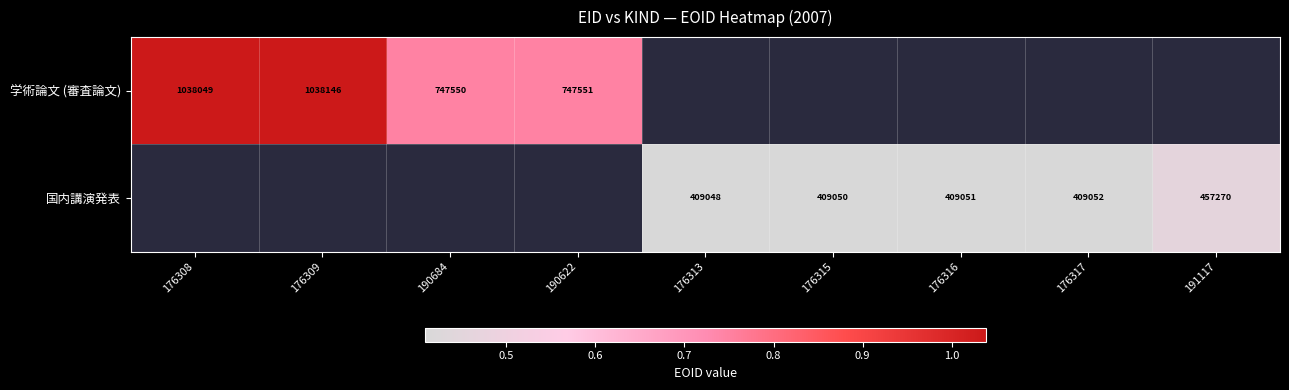

The value of 国内講演発表 at 176317 is 614818. True or false?

False